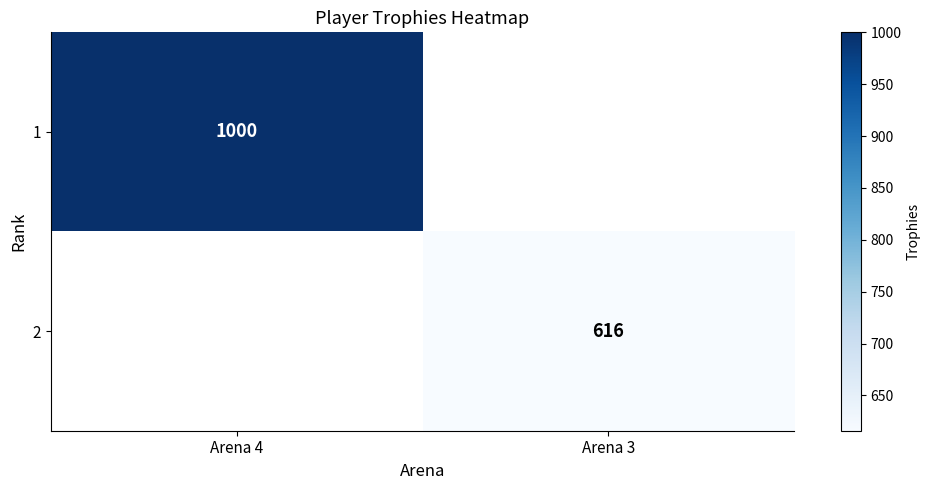

The 1 series shows 1344 at Arena 4. True or false?

False